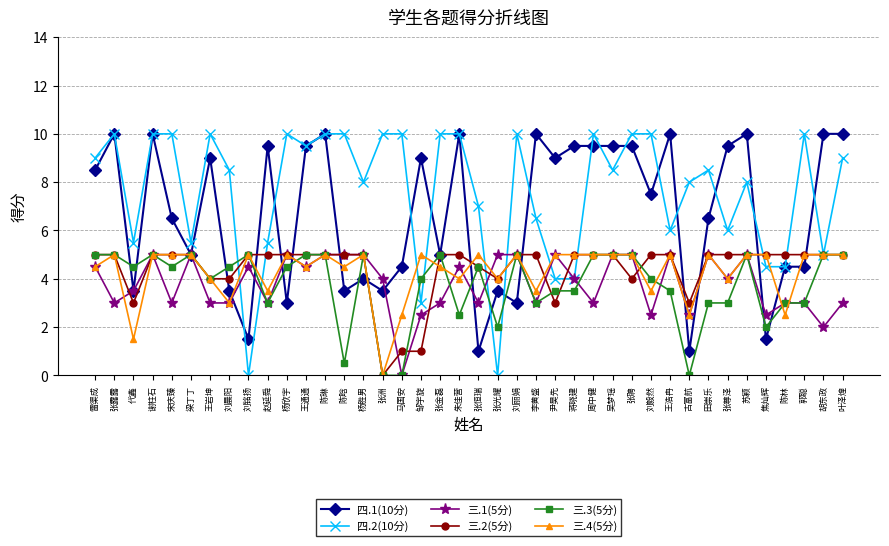

Count the number of data series in this chart.

6